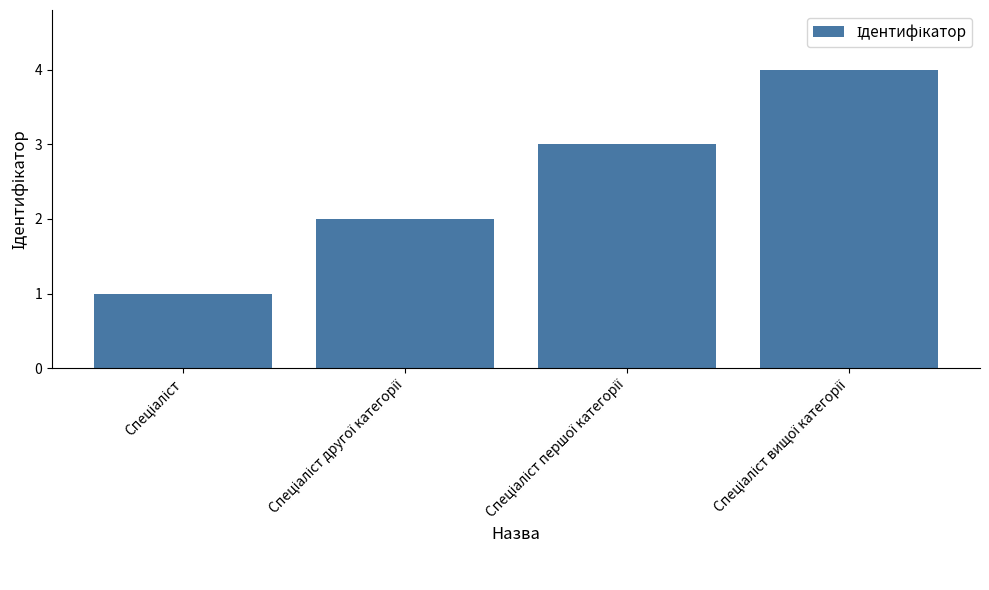

What is the difference between the maximum and minimum values?

3